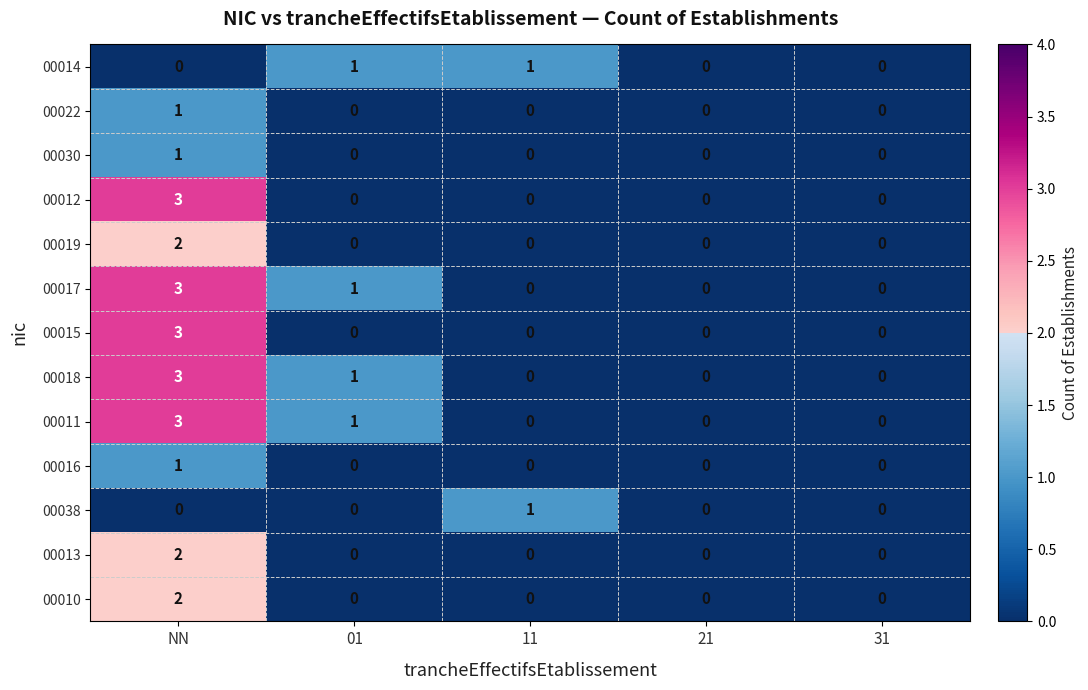

At which category is the sum across all series the highest?

NN